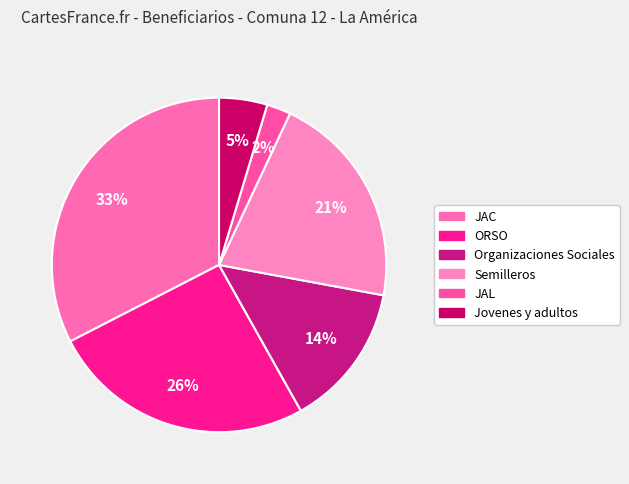

How many slices are in this pie chart?

6